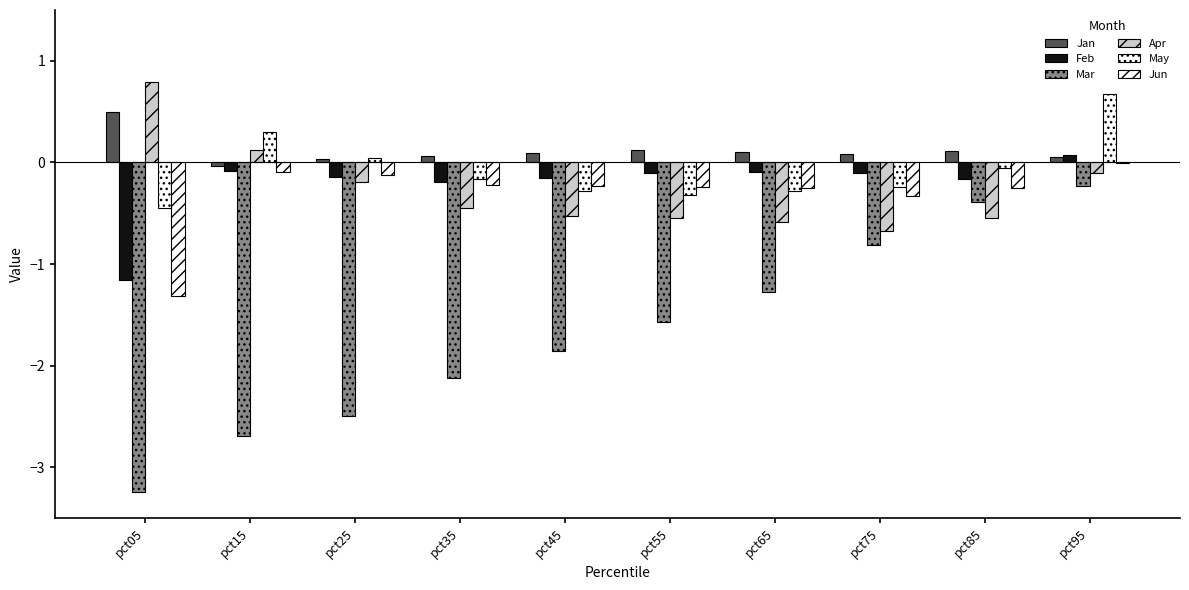

Which series has the largest range (max minus min)?

Mar